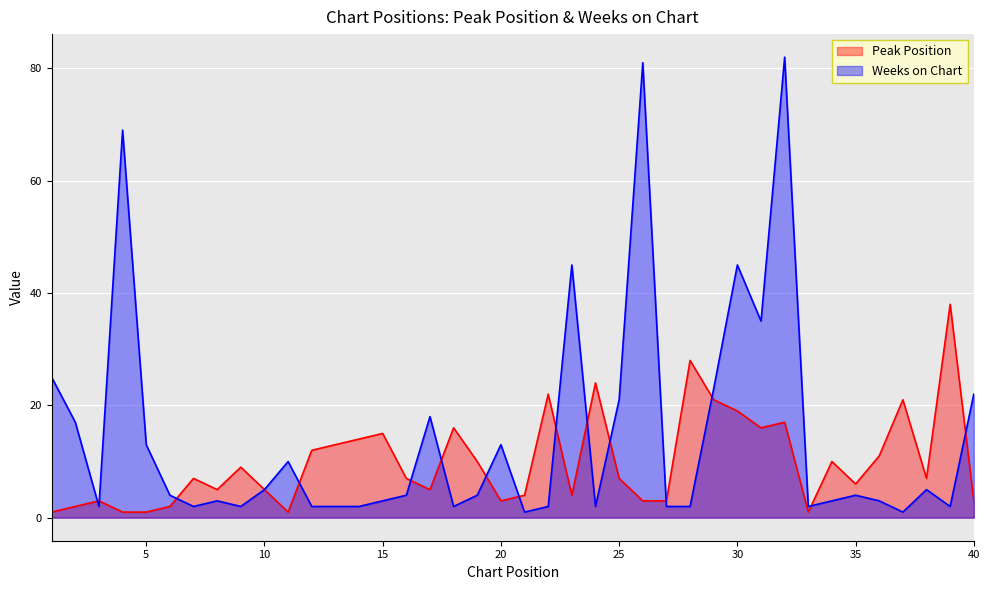

What is the value of the Peak Position point at the 3rd from the left?

3